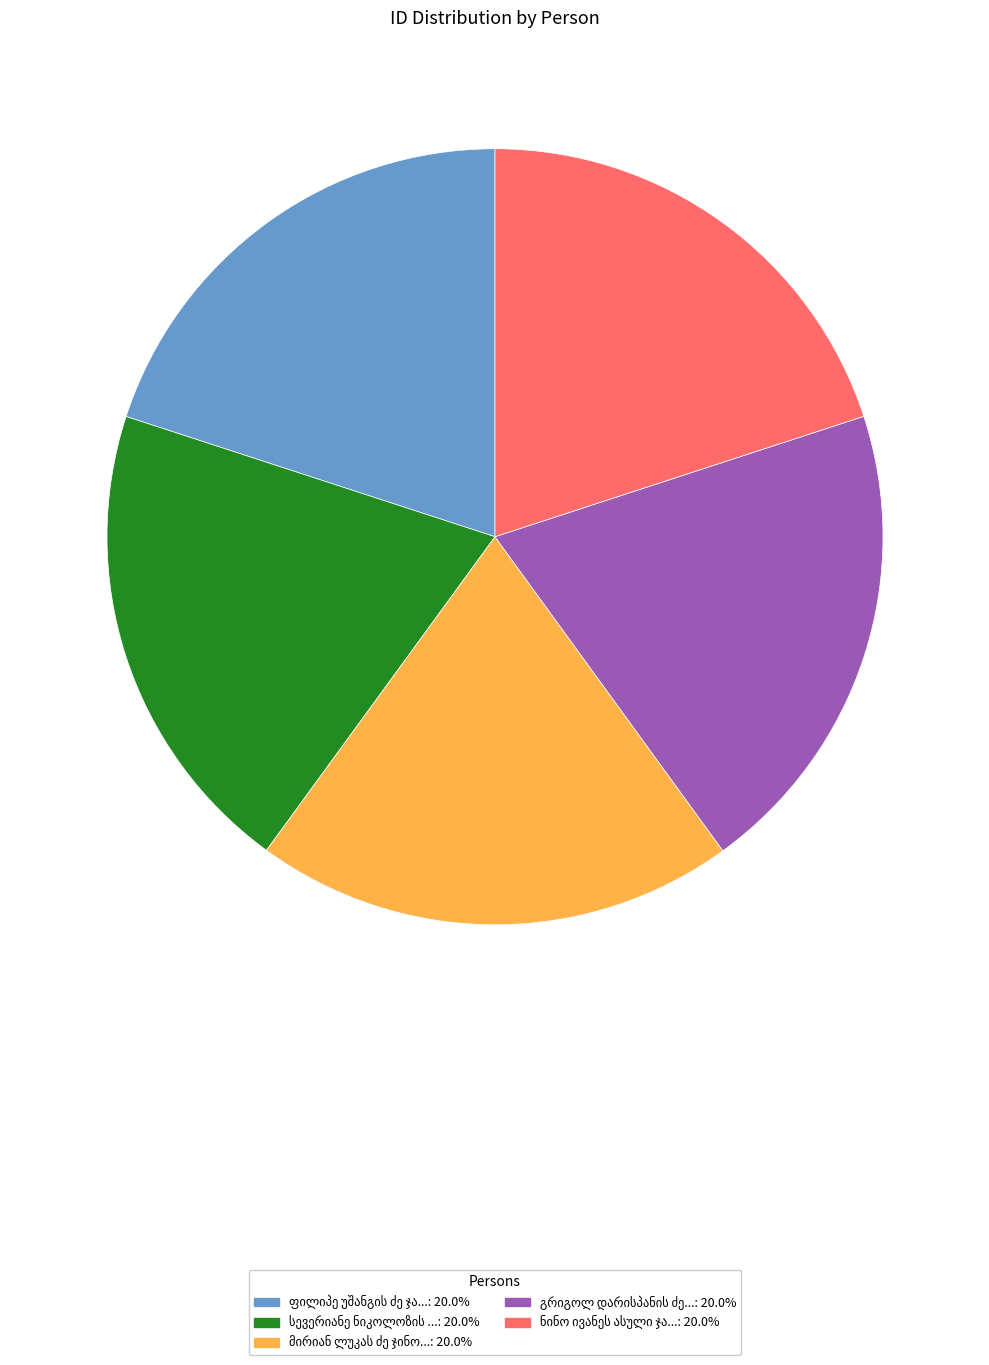

Does any single category account for the majority?

No